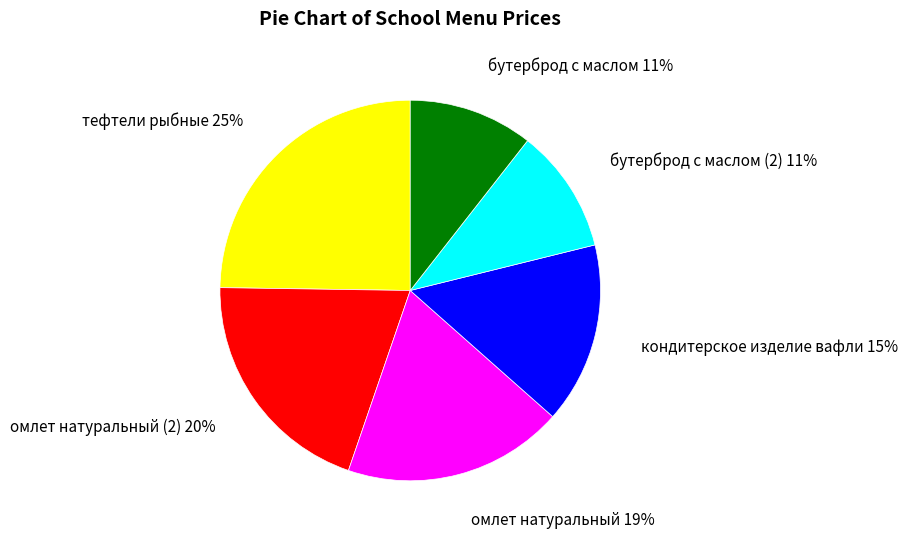

Which category has the biggest portion of the pie?

тефтели рыбные